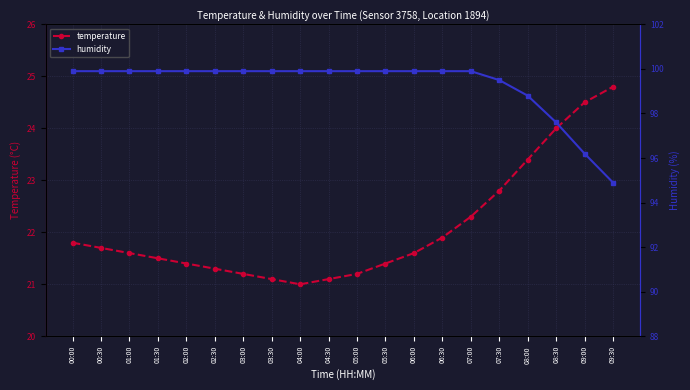

Reading left to right, what are all the values shown in this chart?

temperature: 00:00=21.8	00:30=21.7	01:00=21.6	01:30=21.5	02:00=21.4	02:30=21.3	03:00=21.2	03:30=21.1	04:00=21.0	04:30=21.1	05:00=21.2	05:30=21.4	06:00=21.6	06:30=21.9	07:00=22.3	07:30=22.8	08:00=23.4	08:30=24.0	09:00=24.5	09:30=24.8
humidity: 00:00=99.9	00:30=99.9	01:00=99.9	01:30=99.9	02:00=99.9	02:30=99.9	03:00=99.9	03:30=99.9	04:00=99.9	04:30=99.9	05:00=99.9	05:30=99.9	06:00=99.9	06:30=99.9	07:00=99.9	07:30=99.5	08:00=98.8	08:30=97.6	09:00=96.2	09:30=94.9